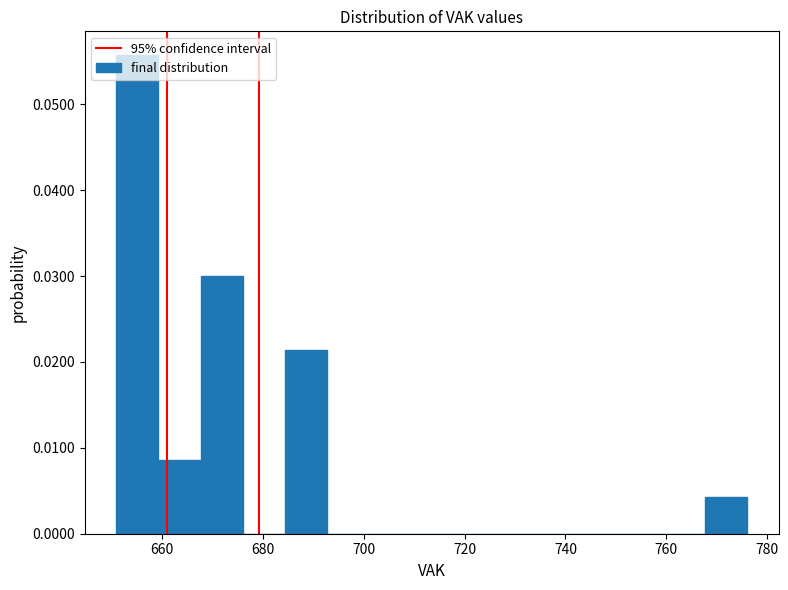

Reading left to right, list every bar in this chart as the range it spans on the x-axis followed by its height. Neither the bar edges nor the heights are printed on the chart, so give them approximately, as read against the axes.

652 to 660: 0.056
660 to 668: 0.009
668 to 676: 0.030
676 to 684: 0
684 to 692: 0.021
692 to 702: 0
702 to 710: 0
710 to 718: 0
718 to 726: 0
726 to 734: 0
734 to 742: 0
742 to 752: 0
752 to 760: 0
760 to 768: 0
768 to 776: 0.004